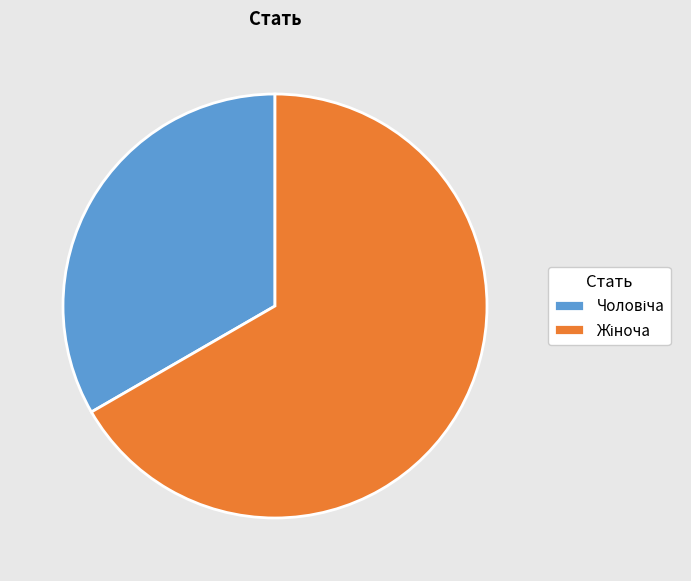

Does any single category account for the majority?

Yes